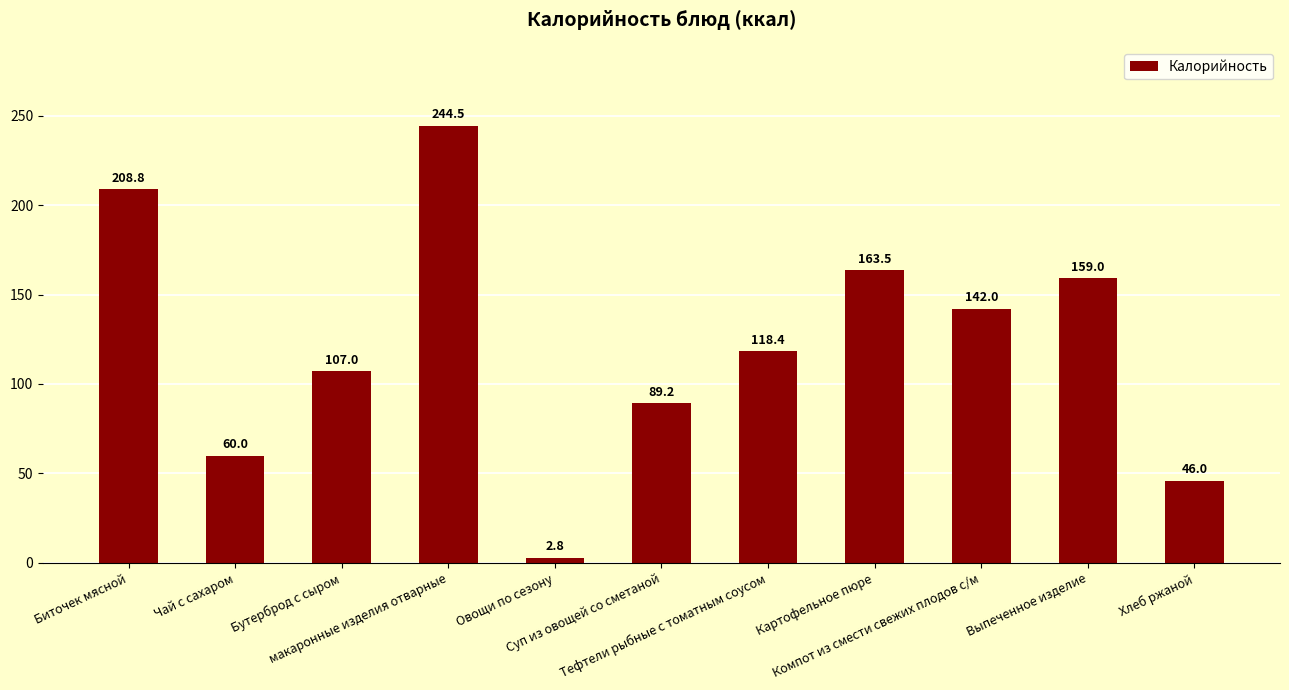

What is the average value?

121.9